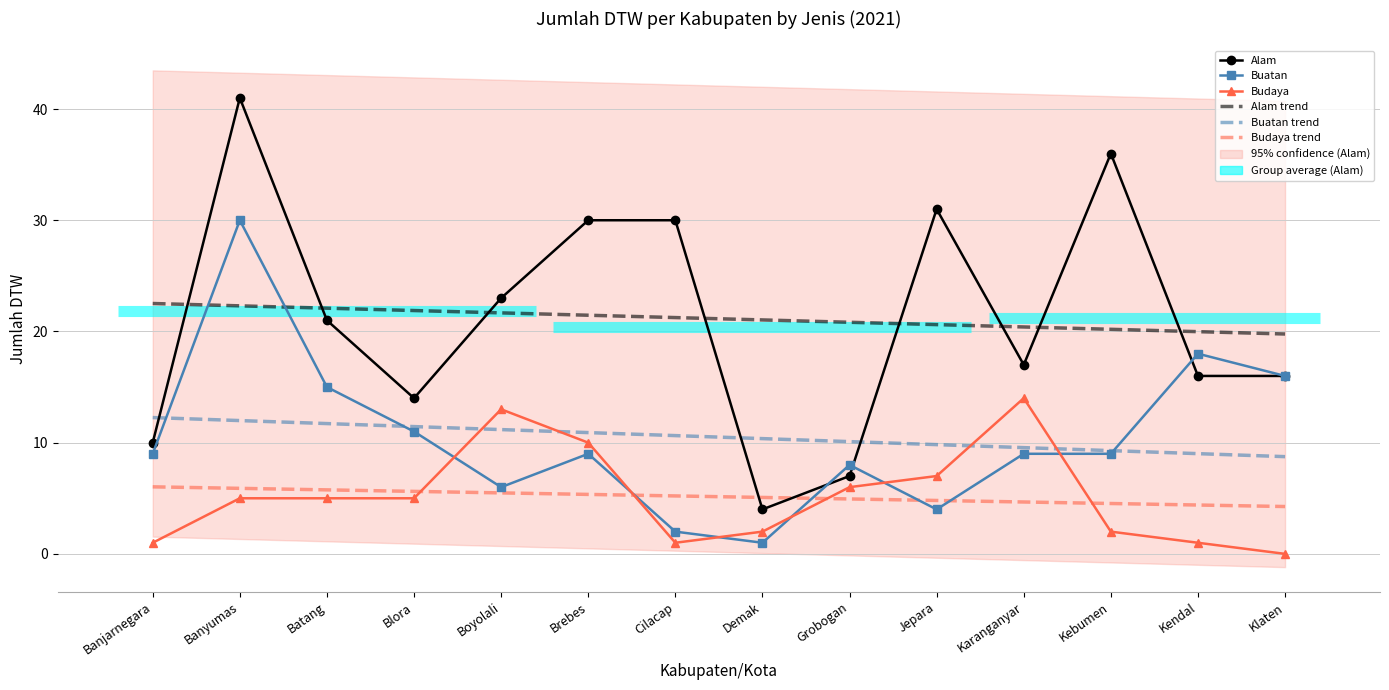

At which label does Buatan first exceed 9?

Banyumas